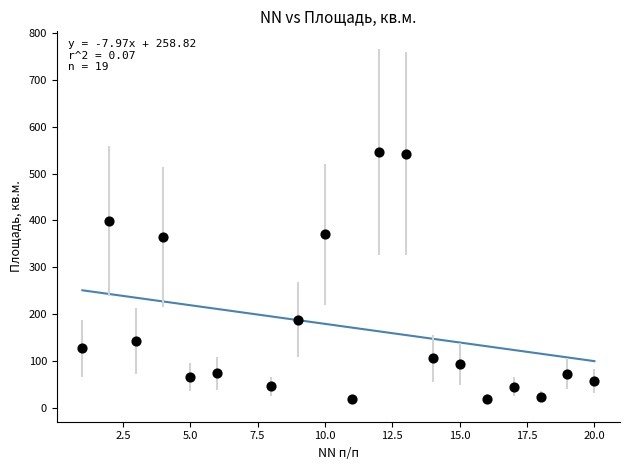

What is the range of X values (max minus min)?

19.0